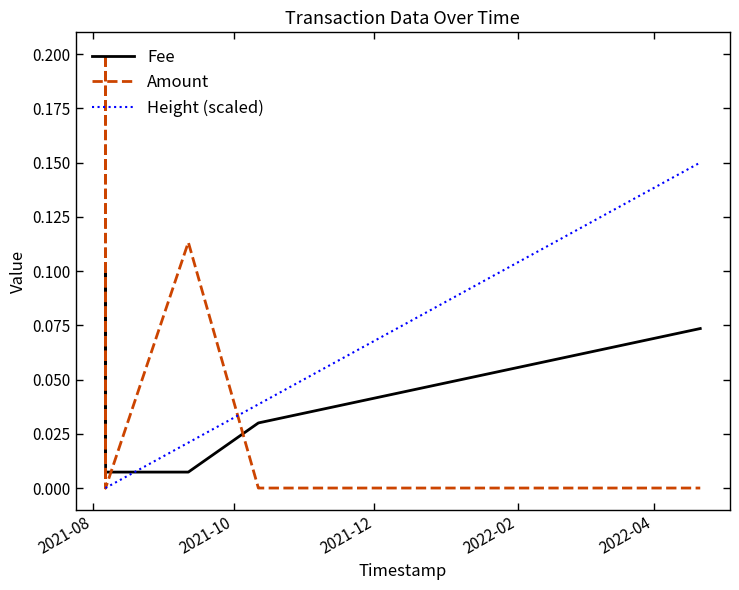

List the series in order of their peak value, highest first.

Amount, Height (scaled), Fee